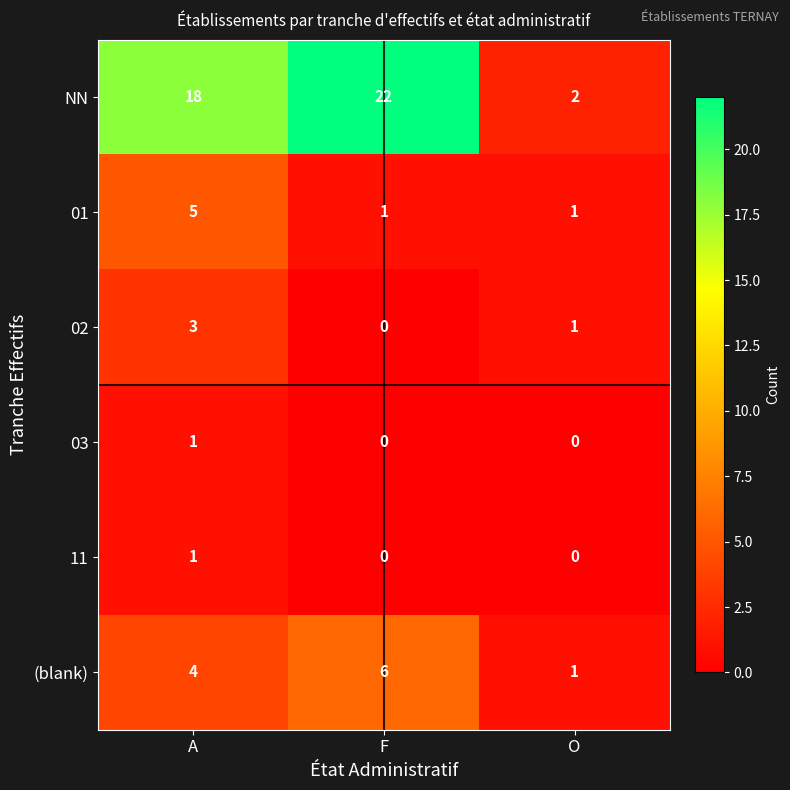

Reading left to right, extract all data points from this chart.

NN: A=18	F=22	O=2
01: A=5	F=1	O=1
02: A=3	F=0	O=1
03: A=1	F=0	O=0
11: A=1	F=0	O=0
(blank): A=4	F=6	O=1